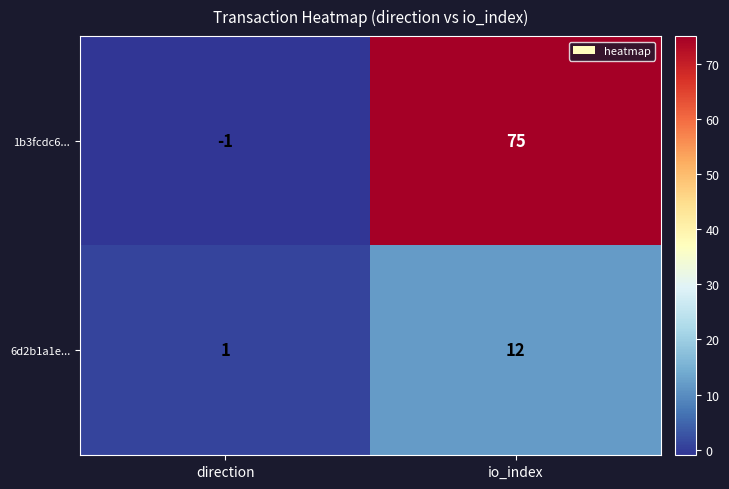

At which category does the chart reach its minimum across all series?

direction